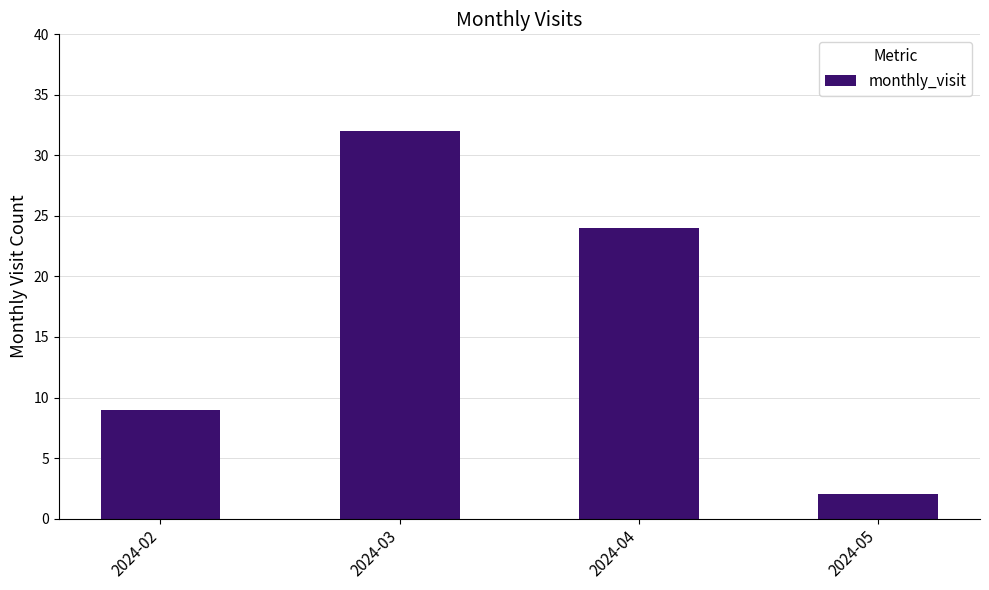

Is it true that the value at 2024-03 is 32?

True